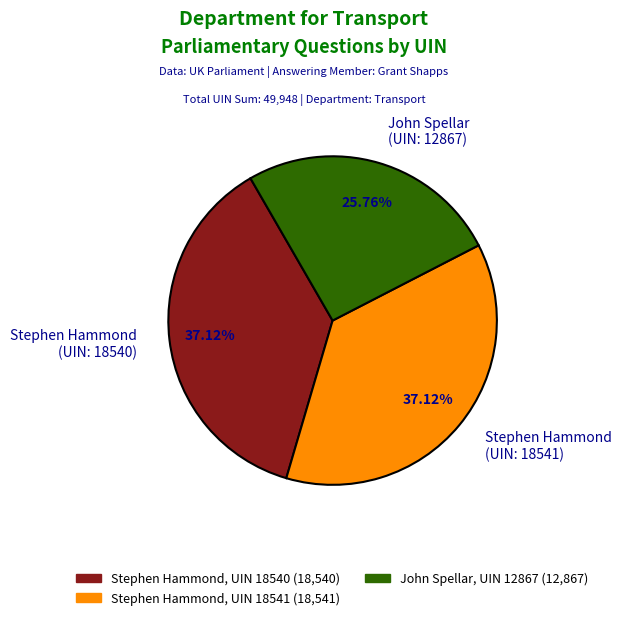

Is the sum of John Spellar (UIN: 12867) and Stephen Hammond (UIN: 18540) greater than half?

Yes